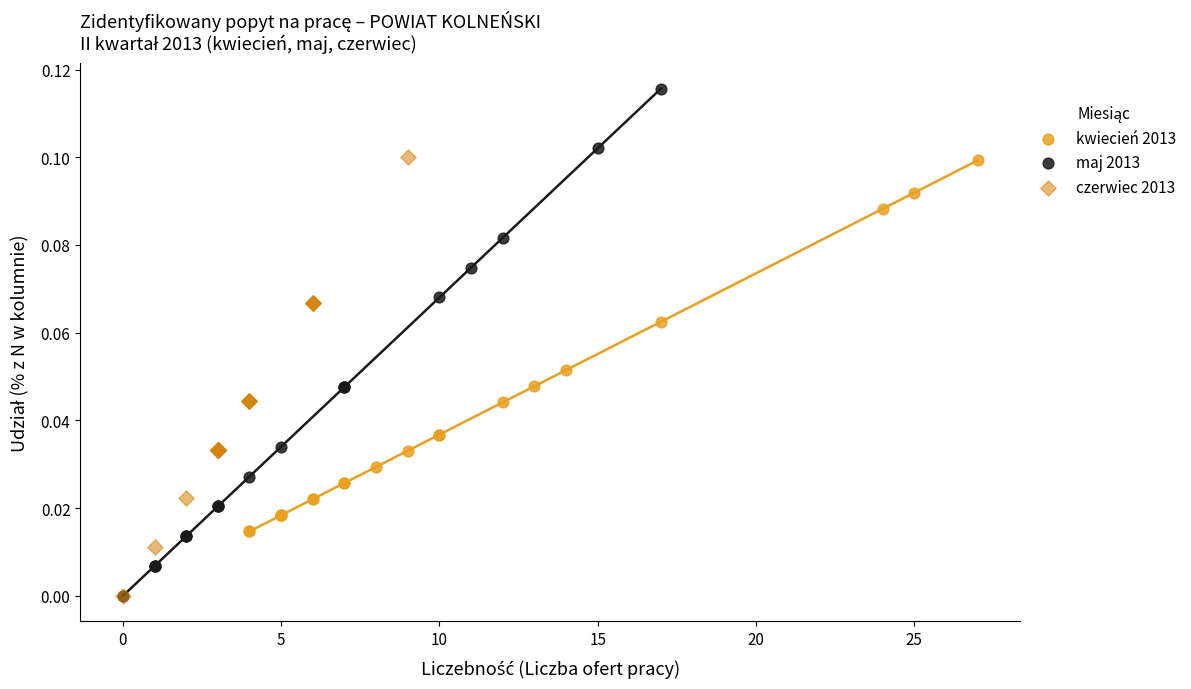

Which series has the largest Y range (max minus min)?

maj 2013